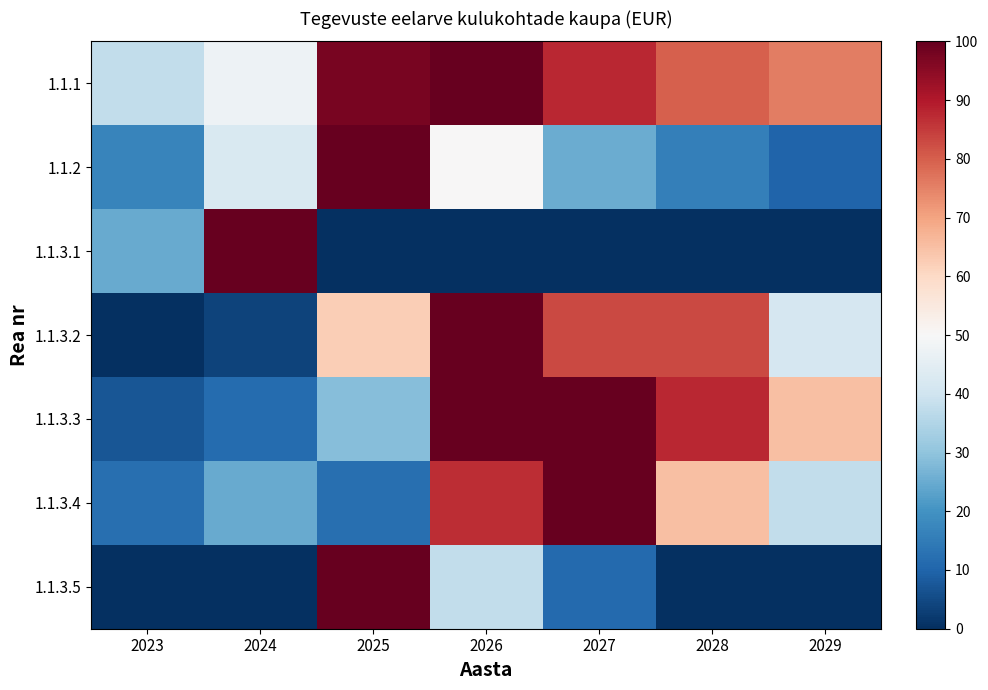

At which category does the chart reach its peak across all series?

2026